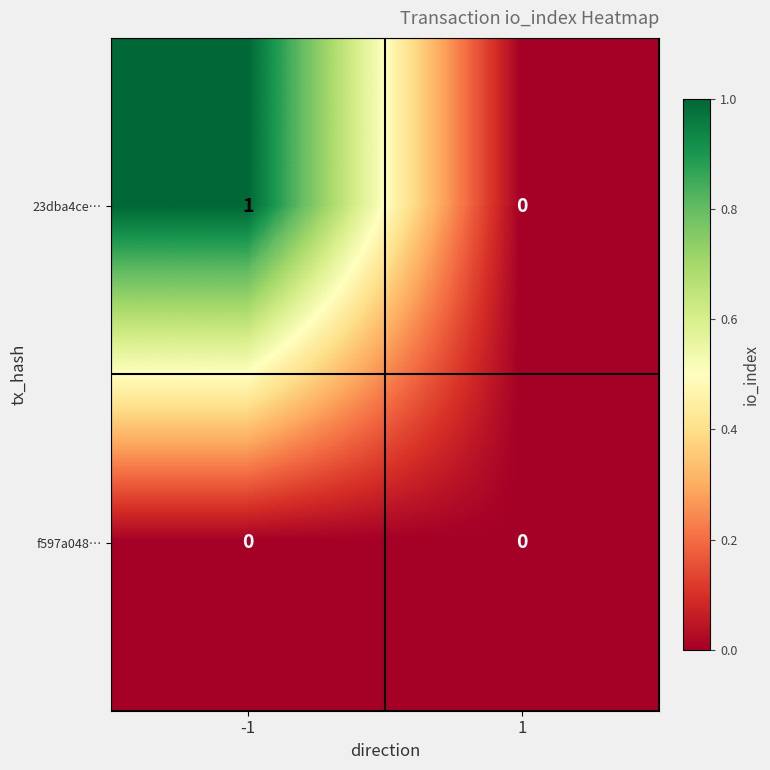

Reading right to left, what are all the values shown in this chart?

23dba4ce…: 1=0	-1=1
f597a048…: 1=0	-1=0